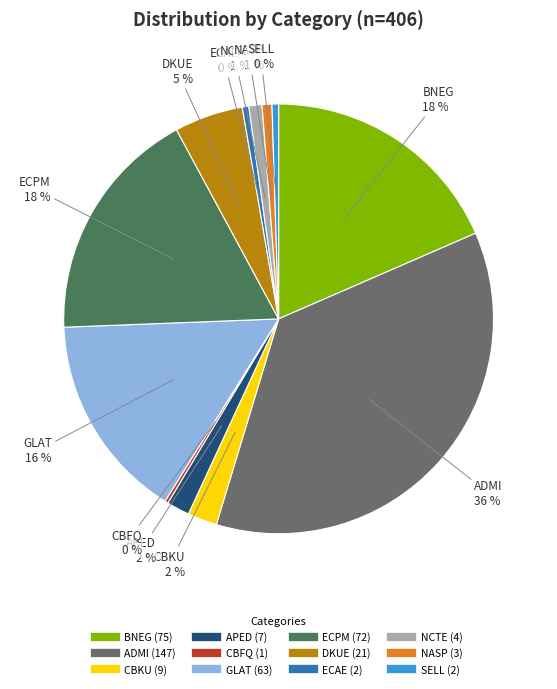

Does BNEG represent more than half of the total?

No